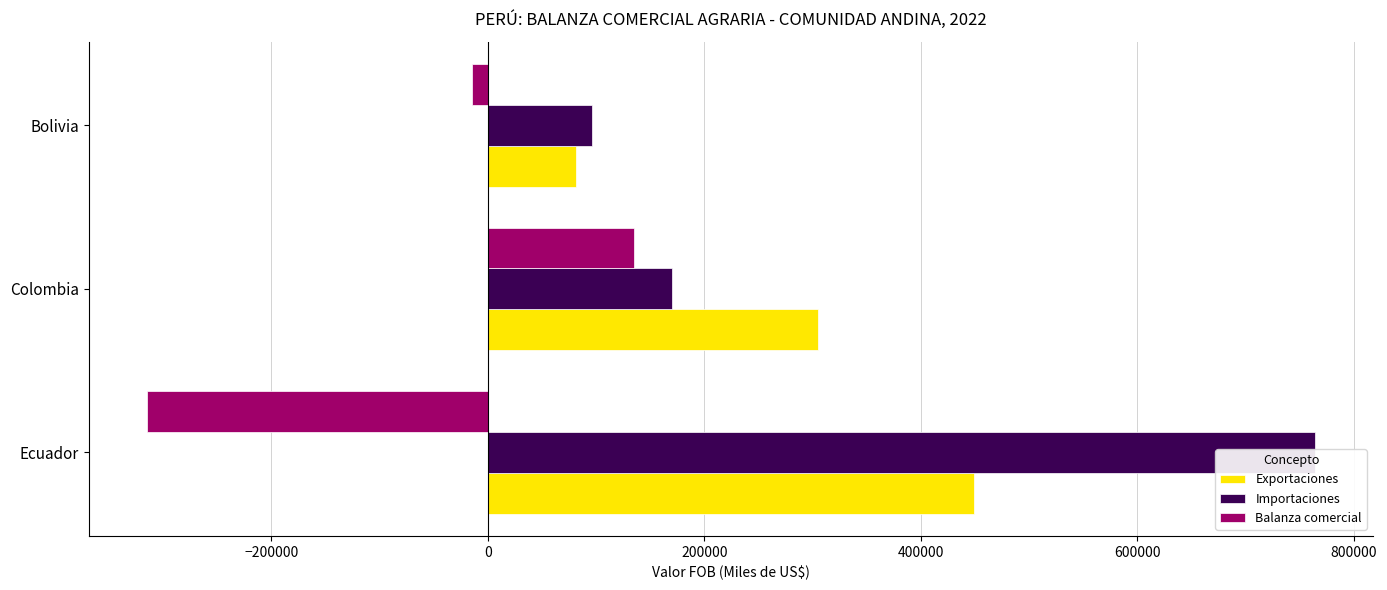

How many values in Balanza comercial are above zero?

1